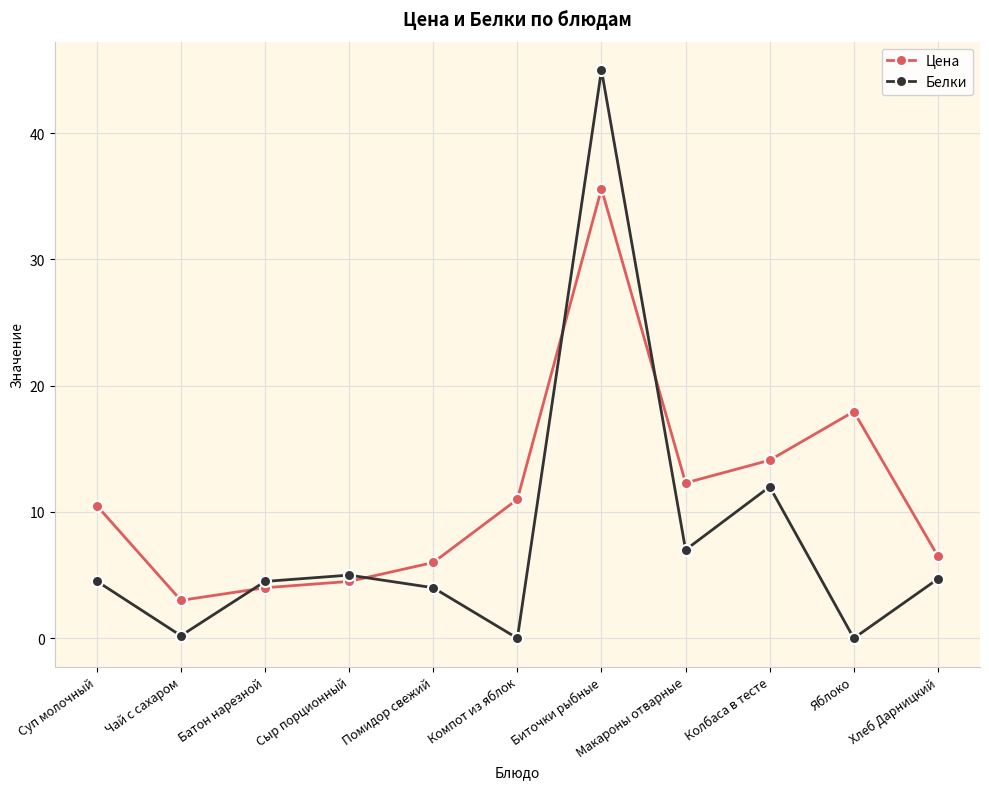

Which series has the largest total across all categories?

Цена